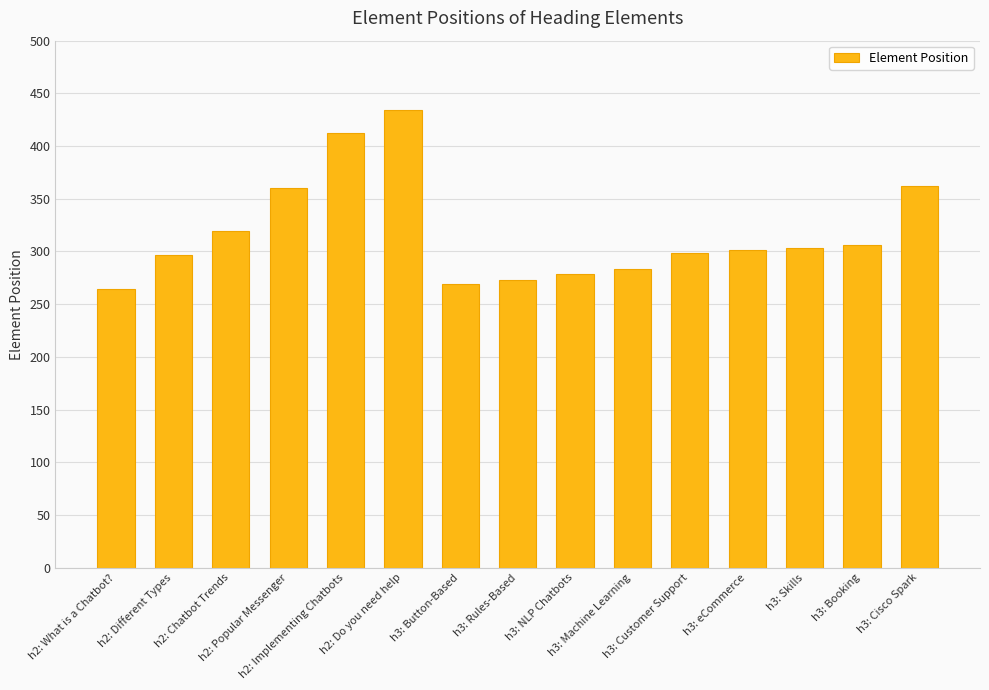

Is it true that the value at h3: NLP Chatbots is 279?

True